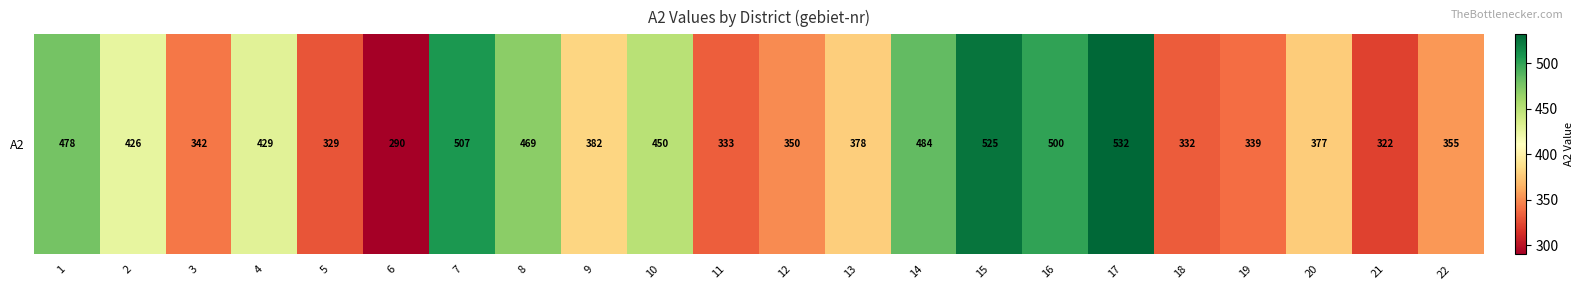

Approximately how many times larger is the value at 5 compared to 2?

0.8